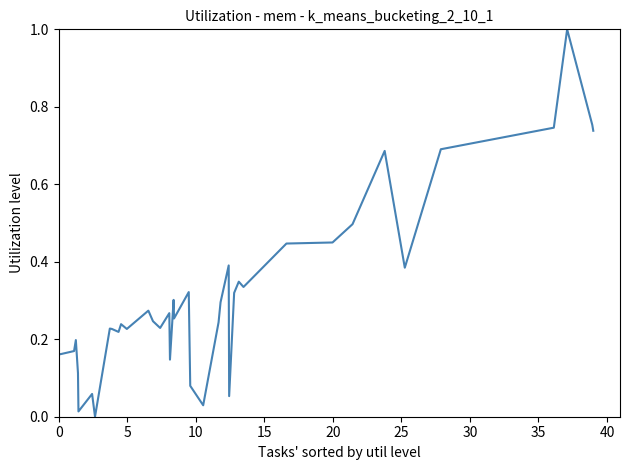

What is the difference between the maximum and minimum values?

1.0